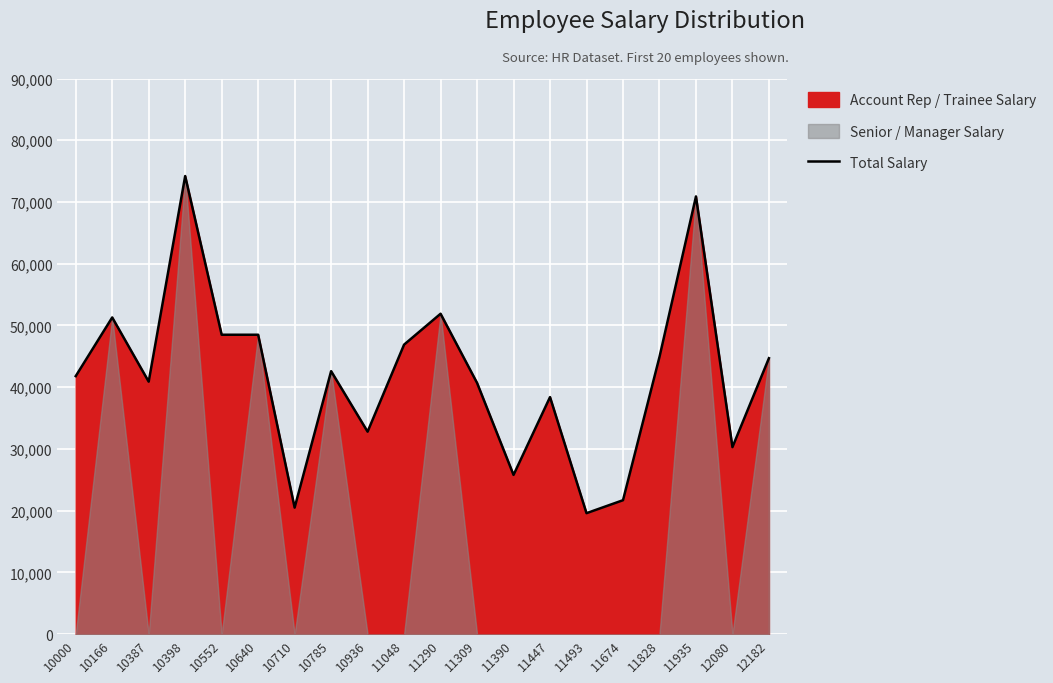

Is it true that the value at 12182 is 63741?

False